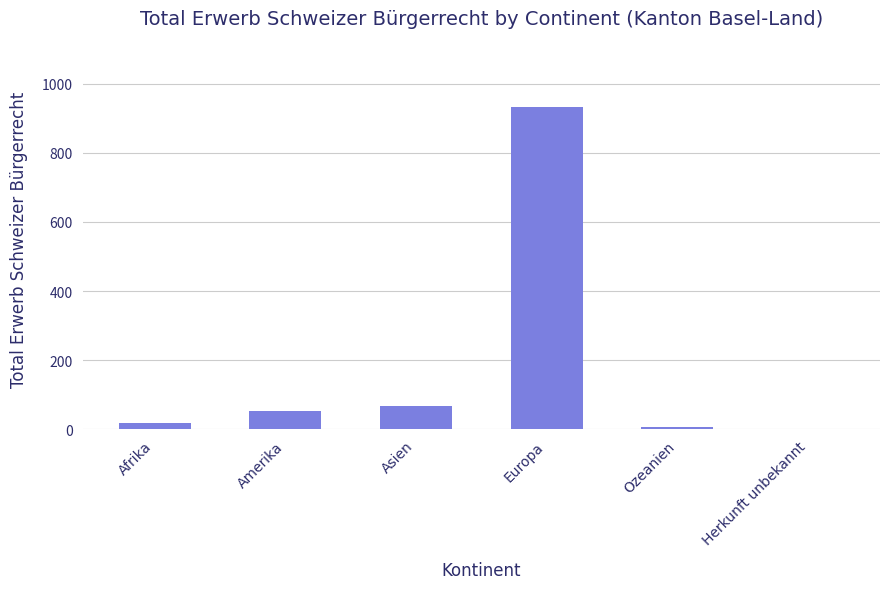

Does the chart contain stacked bars?

No